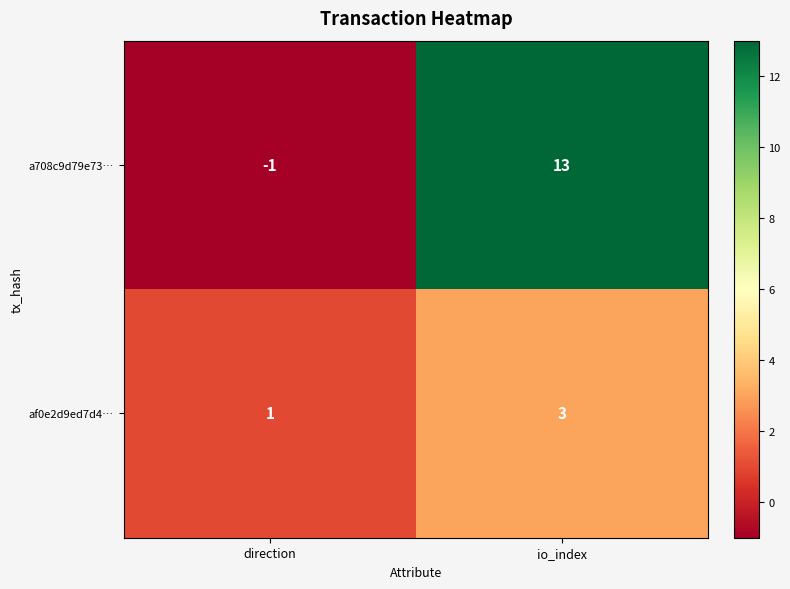

List the series in order of their overall mean, highest first.

a708c9d79e73…, af0e2d9ed7d4…